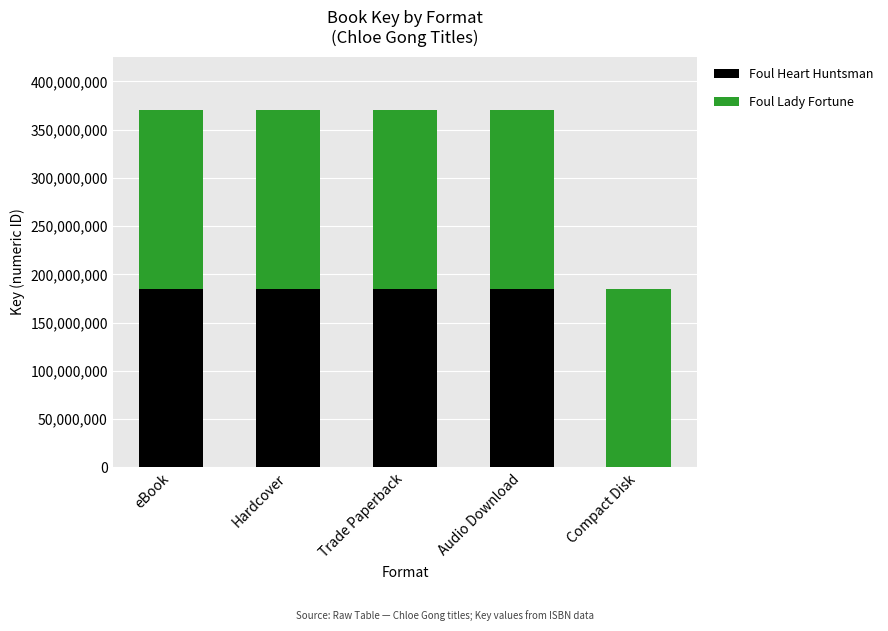

What is the sum of all Foul Heart Huntsman values?

740096612